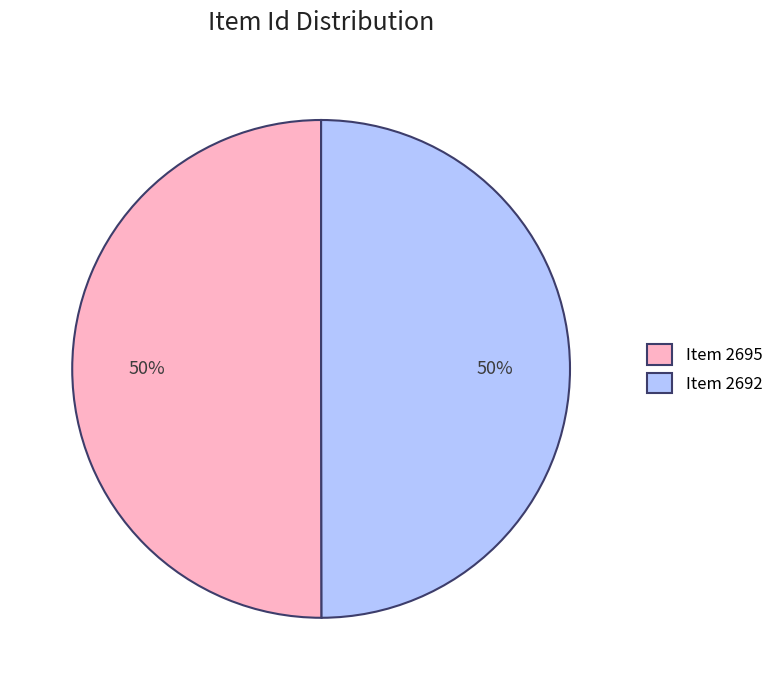

Is the sum of Item 2695 and Item 2692 greater than half?

Yes